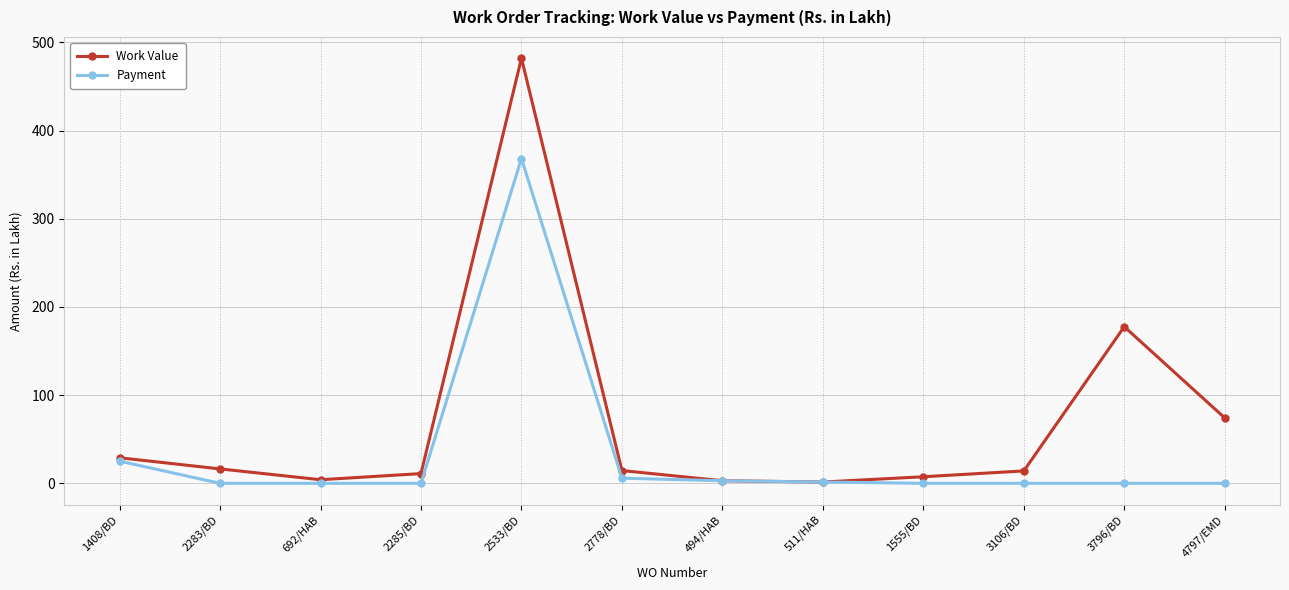

How many interior local peaks does the Work Value series have?

2